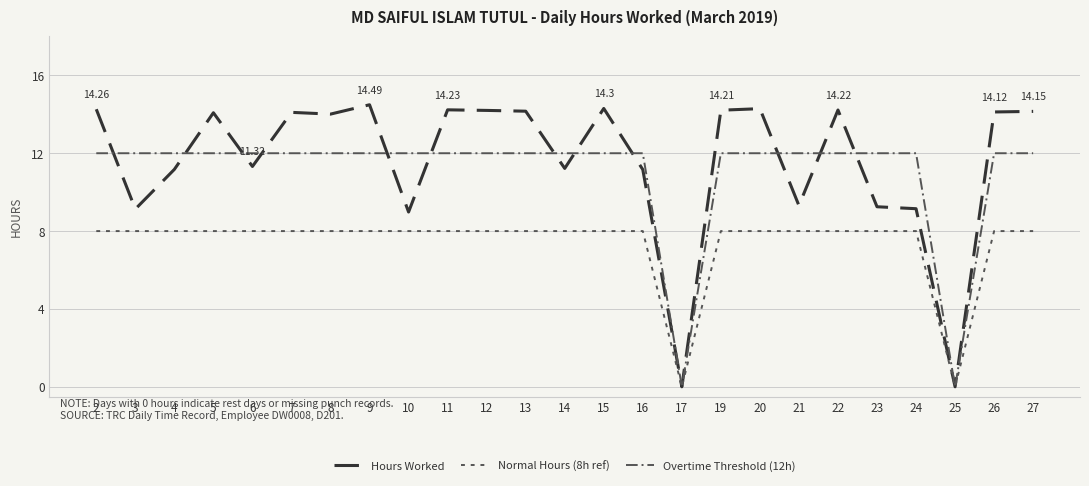

True or false: Hours Worked and Normal Hours (8h ref) intersect in this chart.

False